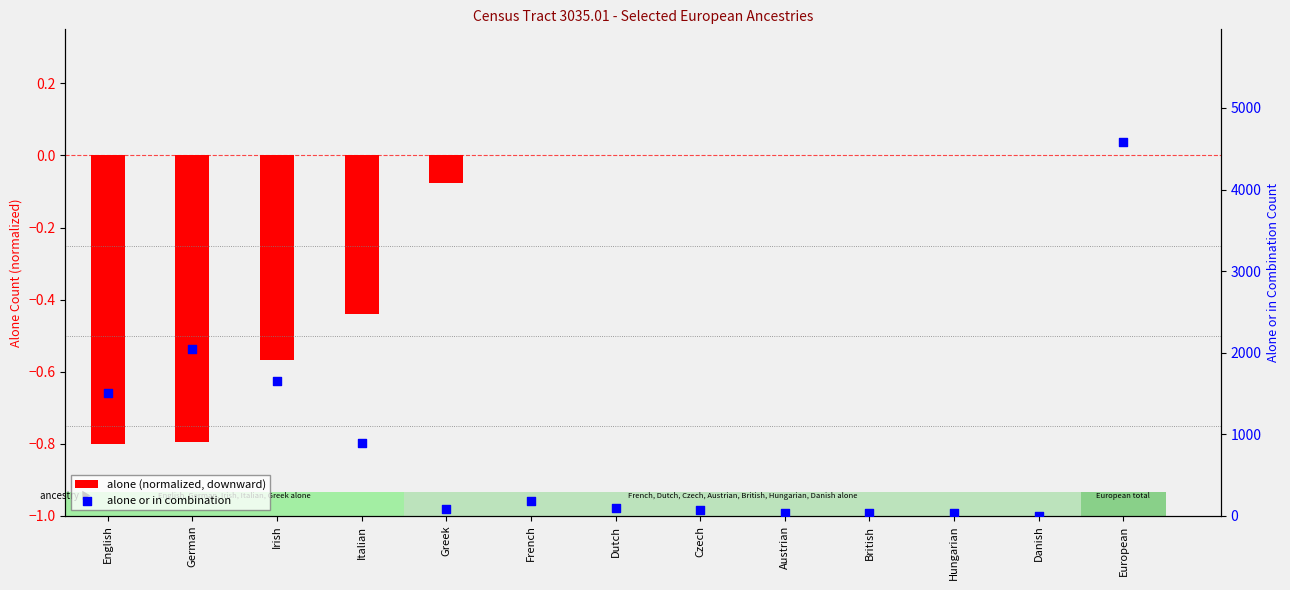

Is the value of alone (normalized, downward) at Irish greater than the value of alone or in combination at German?

No